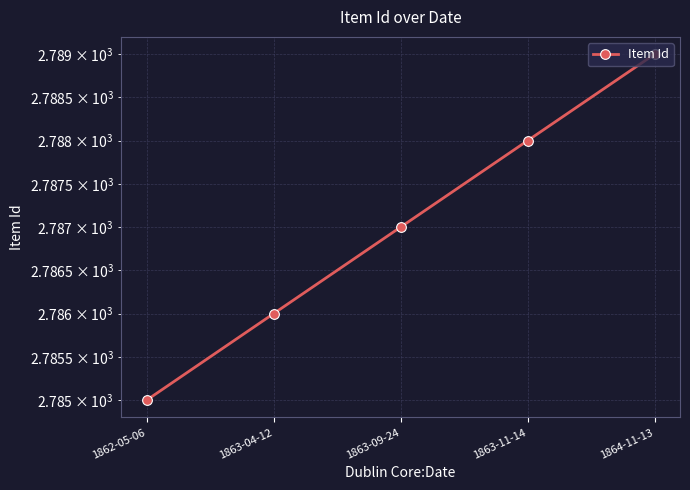

Rank the categories by value from lowest to highest.

1862-05-06, 1863-04-12, 1863-09-24, 1863-11-14, 1864-11-13